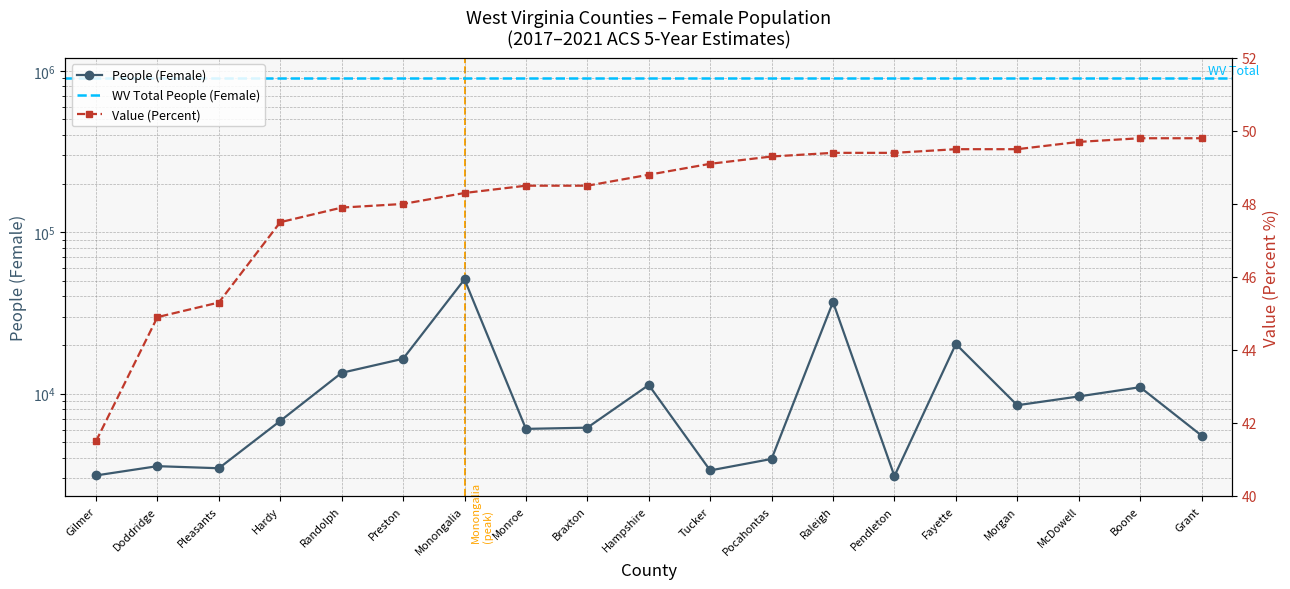

Rank the series at Gilmer from highest to lowest value.

People (Female), Value (Percent)